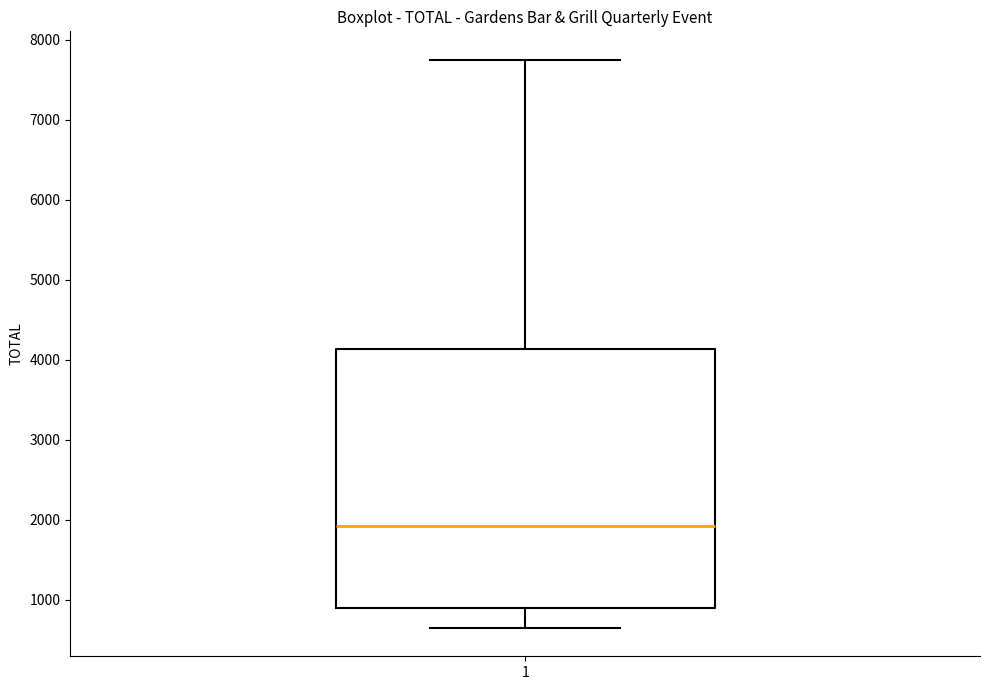

Read this box plot against the y-axis: the position of the median line, the range covered by the box, and the ends of both whiskers. The values are not printed on the chart, so give them approximately, as read against the axis.

median 1900, box 900 to 4100, whiskers 700 to 7800